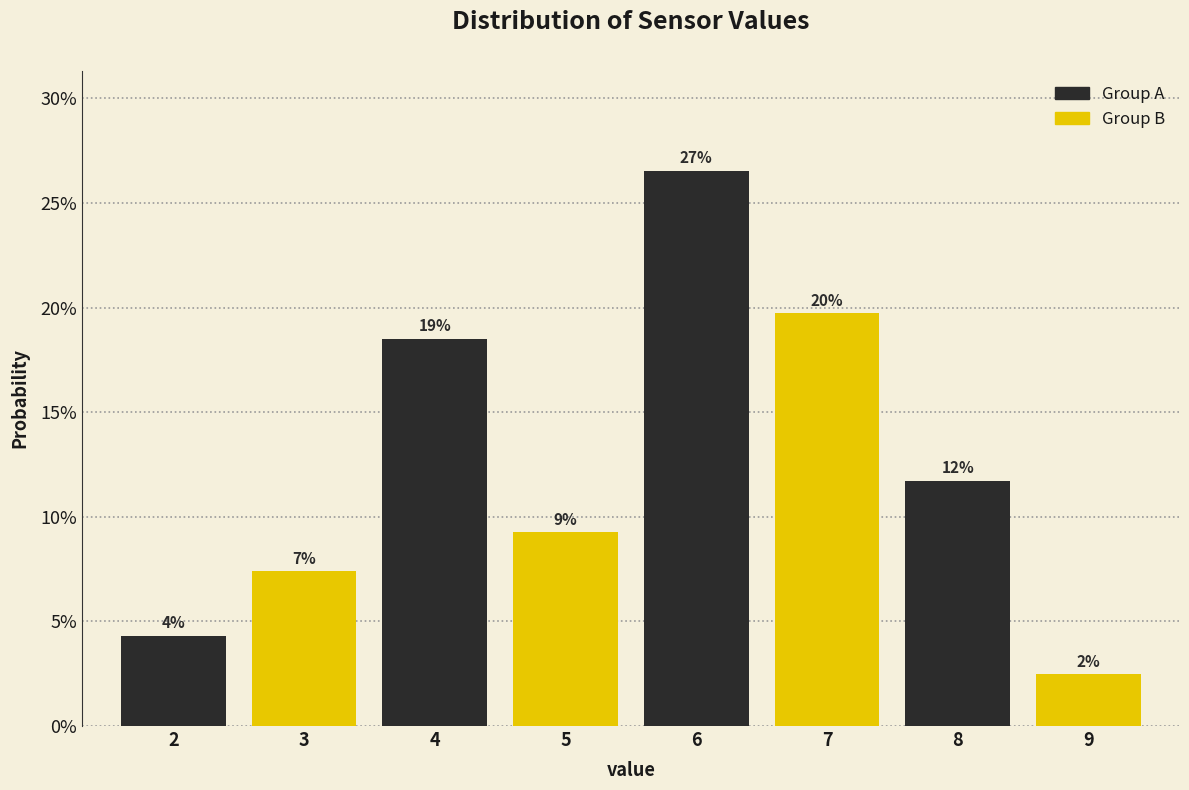

Does the chart contain any negative values?

No